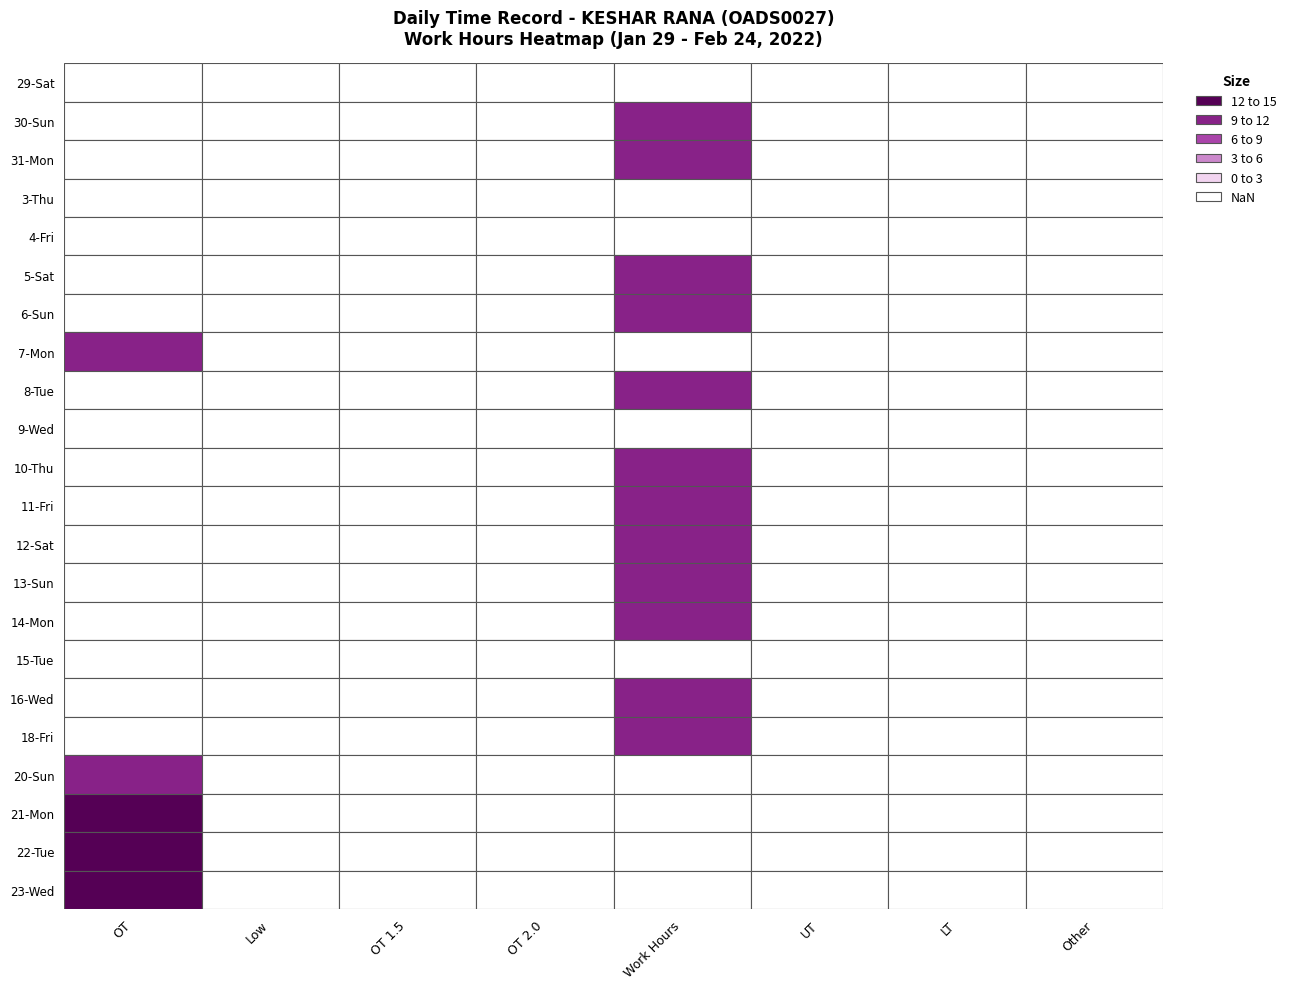

Reading right to left, extract all data points from this chart.

29-Sat: 7=0.0	6=0.0	5=0.0	4=0.0	3=0.0	2=0.0	1=0.0	0=0.0
30-Sun: 7=0.0	6=0.0	5=0.0	4=9.5	3=0.0	2=0.0	1=0.0	0=0.0
31-Mon: 7=0.0	6=0.0	5=0.0	4=11.1	3=0.0	2=0.0	1=0.0	0=0.0
3-Thu: 7=0.0	6=0.0	5=0.0	4=0.0	3=0.0	2=0.0	1=0.0	0=0.0
4-Fri: 7=0.0	6=0.0	5=0.0	4=0.0	3=0.0	2=0.0	1=0.0	0=0.0
5-Sat: 7=0.0	6=0.0	5=0.0	4=11.1	3=0.0	2=0.0	1=0.0	0=0.0
6-Sun: 7=0.0	6=0.0	5=0.0	4=9.5	3=0.0	2=0.0	1=0.0	0=0.0
7-Mon: 7=0.0	6=0.0	5=0.0	4=0.0	3=0.0	2=0.0	1=0.0	0=9.5
8-Tue: 7=0.0	6=0.0	5=0.0	4=10.7	3=0.0	2=0.0	1=0.0	0=0.0
9-Wed: 7=0.0	6=0.0	5=0.0	4=0.0	3=0.0	2=0.0	1=0.0	0=0.0
10-Thu: 7=0.0	6=0.0	5=0.0	4=11.2	3=0.0	2=0.0	1=0.0	0=0.0
11-Fri: 7=0.0	6=0.0	5=0.0	4=11.4	3=0.0	2=0.0	1=0.0	0=0.0
12-Sat: 7=0.0	6=0.0	5=0.0	4=11.4	3=0.0	2=0.0	1=0.0	0=0.0
13-Sun: 7=0.0	6=0.0	5=0.0	4=9.7	3=0.0	2=0.0	1=0.0	0=0.0
14-Mon: 7=0.0	6=0.0	5=0.0	4=9.6	3=0.0	2=0.0	1=0.0	0=0.0
15-Tue: 7=0.0	6=0.0	5=0.0	4=0.0	3=0.0	2=0.0	1=0.0	0=0.0
16-Wed: 7=0.0	6=0.0	5=0.0	4=11.2	3=0.0	2=0.0	1=0.0	0=0.0
18-Fri: 7=0.0	6=0.0	5=0.0	4=11.1	3=0.0	2=0.0	1=0.0	0=0.0
20-Sun: 7=0.0	6=0.0	5=0.0	4=0.0	3=0.0	2=0.0	1=0.0	0=9.9
21-Mon: 7=0.0	6=0.0	5=0.0	4=0.0	3=0.0	2=0.0	1=0.0	0=14.3
22-Tue: 7=0.0	6=0.0	5=0.0	4=0.0	3=0.0	2=0.0	1=0.0	0=14.4
23-Wed: 7=0.0	6=0.0	5=0.0	4=0.0	3=0.0	2=0.0	1=0.0	0=14.3